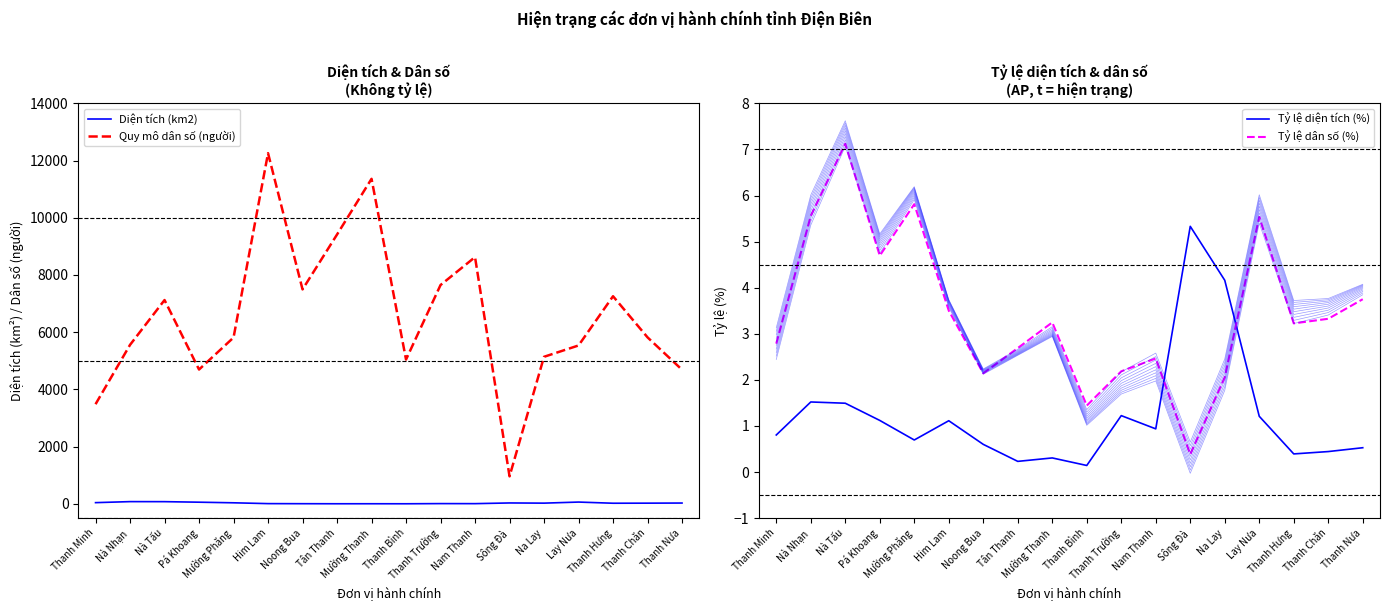

What is the difference between the maximum and minimum values in the Quy mô dân số (người) series?

11297.0